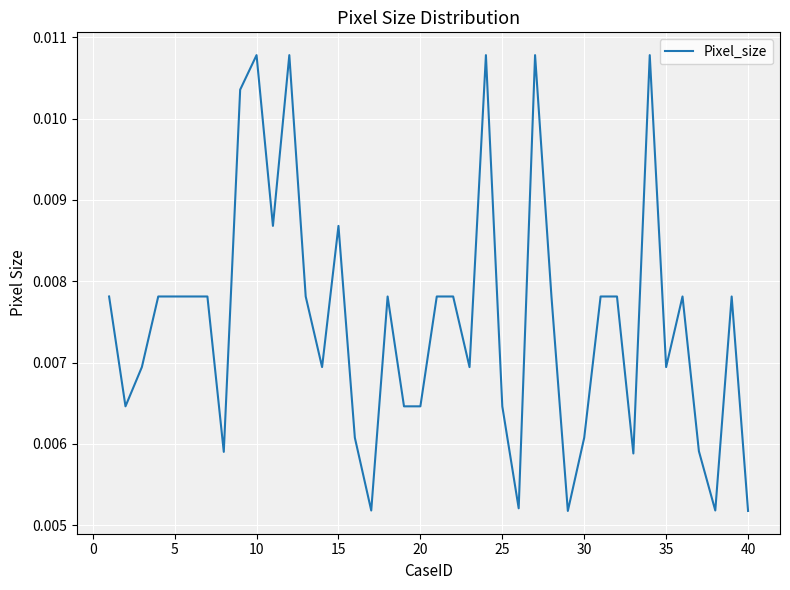

How many points are lower than both their immediate neighbors (excluding endpoints)?

11